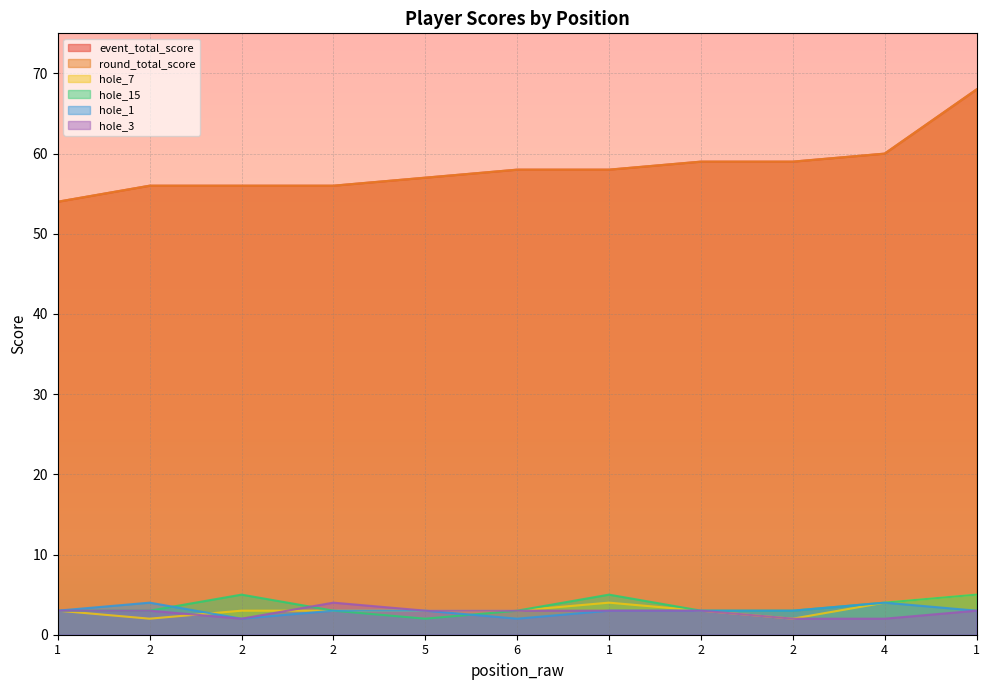

Reading left to right, what are all the values shown in this chart?

event_total_score: 54	56	56	56	57	58	58	59	59	60	68
round_total_score: 54	56	56	56	57	58	58	59	59	60	68
hole_7: 3	2	3	3	3	3	4	3	2	4	5
hole_15: 3	3	5	3	2	3	5	3	3	4	5
hole_1: 3	4	2	3	3	2	3	3	3	4	3
hole_3: 3	3	2	4	3	3	3	3	2	2	3